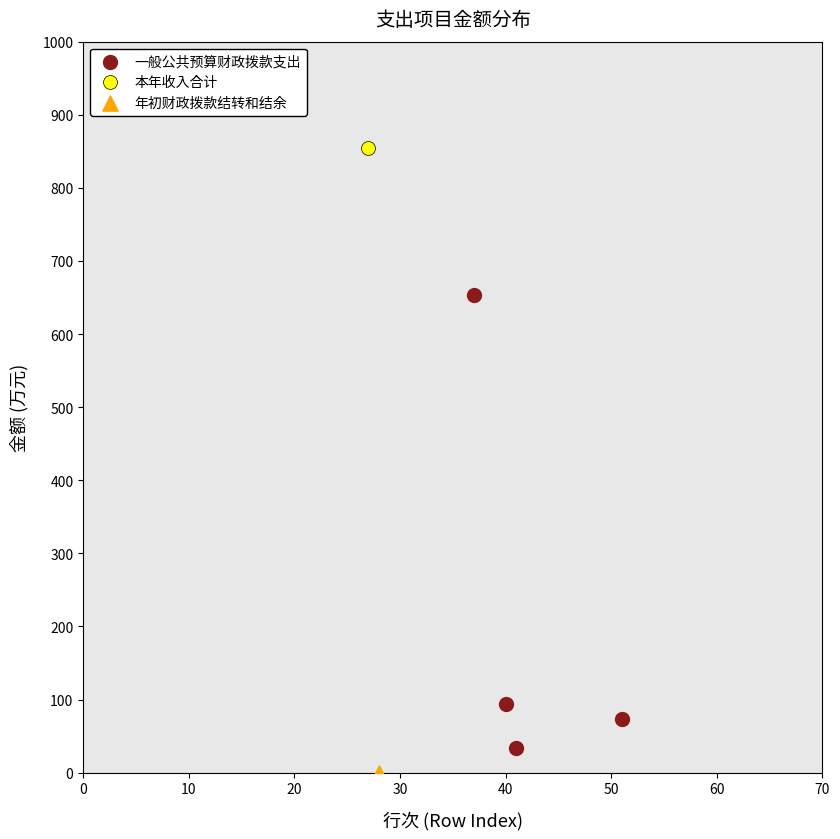

What are all the series names shown in the legend?

一般公共预算财政拨款支出, 本年收入合计, 年初财政拨款结转和结余